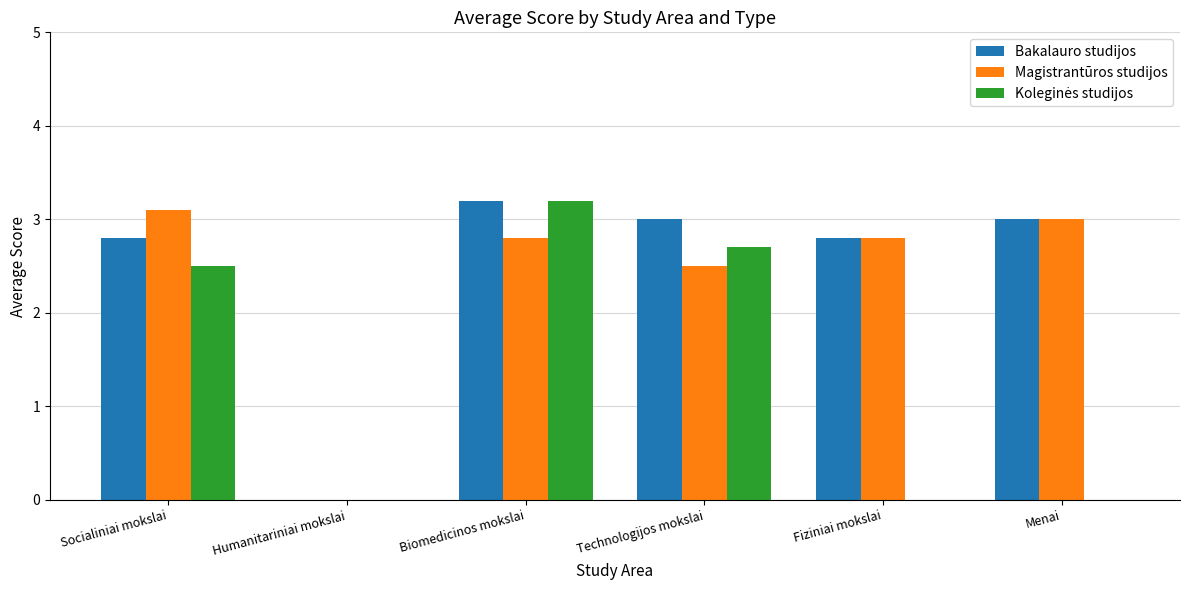

At which label is Bakalauro studijos closest to 1?

Humanitariniai mokslai